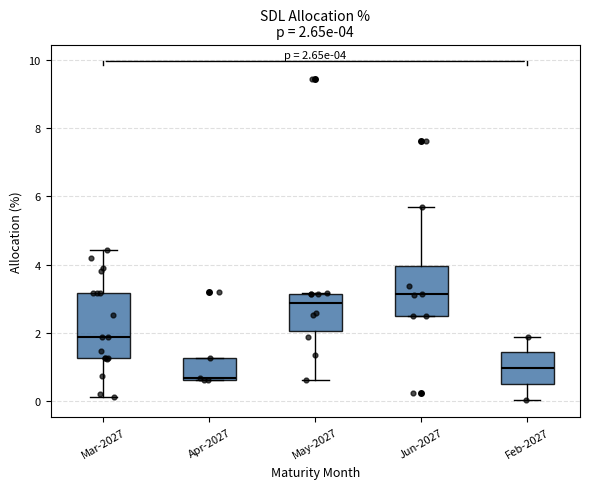

Which box's median line is the highest?

Jun-2027